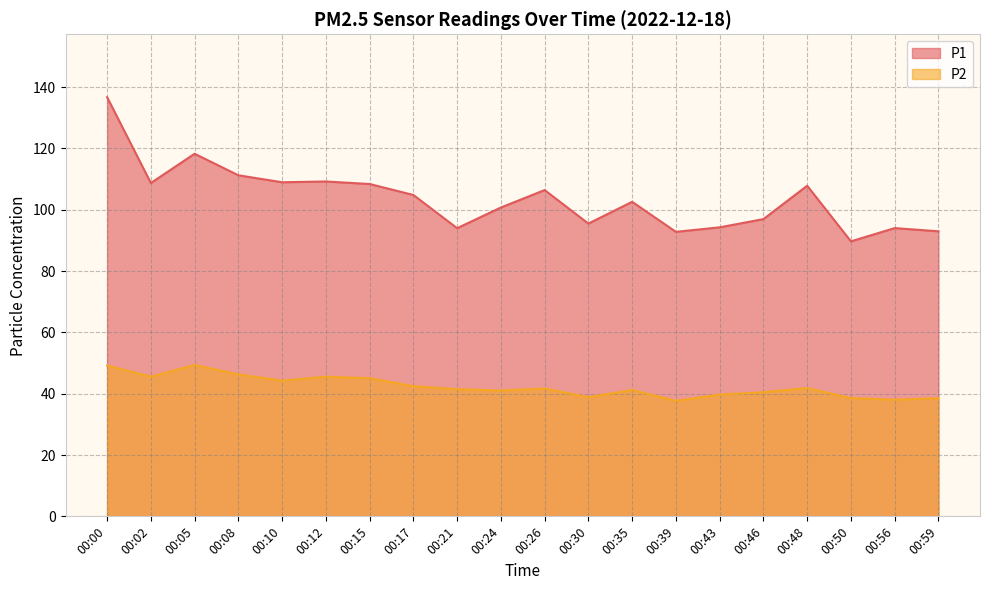

Reading left to right, transcribe all the data shown in this chart.

P1: 00:00=136.7	00:02=108.7	00:05=118.2	00:08=111.2	00:10=109.0	00:12=109.2	00:15=108.4	00:17=104.8	00:21=94.0	00:24=100.7	00:26=106.4	00:30=95.5	00:35=102.6	00:39=92.8	00:43=94.2	00:46=96.9	00:48=107.8	00:50=89.7	00:56=94.0	00:59=93.0
P2: 00:00=49.2	00:02=45.5	00:05=49.4	00:08=46.3	00:10=44.2	00:12=45.5	00:15=45.0	00:17=42.5	00:21=41.5	00:24=41.0	00:26=41.7	00:30=38.9	00:35=41.2	00:39=37.7	00:43=39.7	00:46=40.5	00:48=41.9	00:50=38.5	00:56=38.0	00:59=38.5